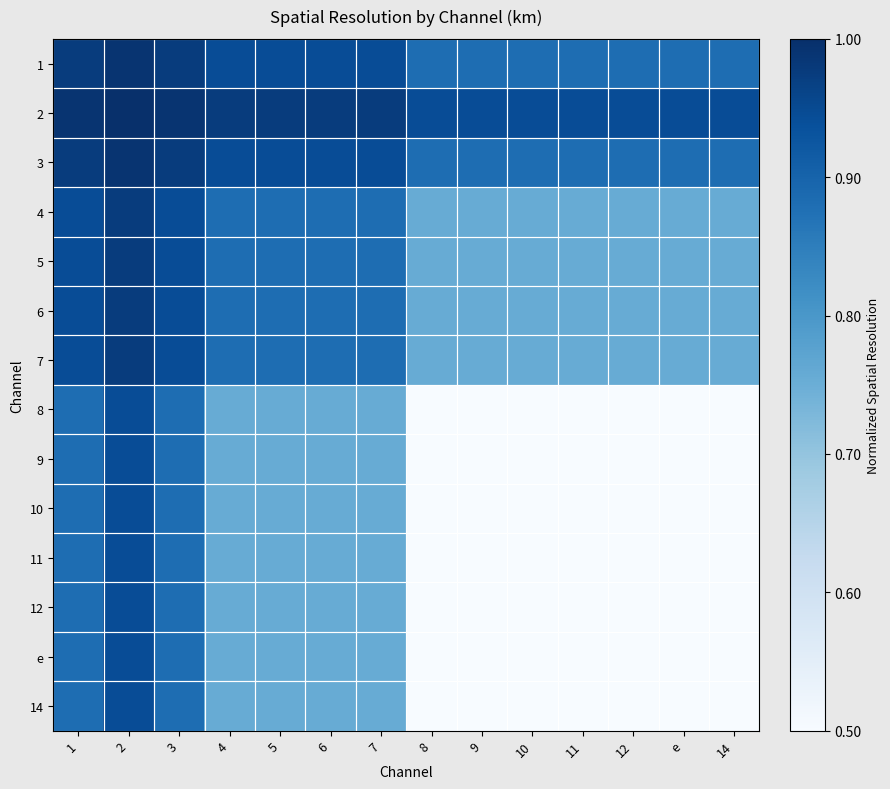

Reading right to left, transcribe all the data shown in this chart.

1: 14=0.9	e=0.9	12=0.9	11=0.9	10=0.9	9=0.9	8=0.9	7=0.9	6=0.9	5=0.9	4=0.9	3=1.0	2=1.0	1=1.0
2: 14=0.9	e=0.9	12=0.9	11=0.9	10=0.9	9=0.9	8=0.9	7=1.0	6=1.0	5=1.0	4=1.0	3=1.0	2=1.0	1=1.0
3: 14=0.9	e=0.9	12=0.9	11=0.9	10=0.9	9=0.9	8=0.9	7=0.9	6=0.9	5=0.9	4=0.9	3=1.0	2=1.0	1=1.0
4: 14=0.8	e=0.8	12=0.8	11=0.8	10=0.8	9=0.8	8=0.8	7=0.9	6=0.9	5=0.9	4=0.9	3=0.9	2=1.0	1=0.9
5: 14=0.8	e=0.8	12=0.8	11=0.8	10=0.8	9=0.8	8=0.8	7=0.9	6=0.9	5=0.9	4=0.9	3=0.9	2=1.0	1=0.9
6: 14=0.8	e=0.8	12=0.8	11=0.8	10=0.8	9=0.8	8=0.8	7=0.9	6=0.9	5=0.9	4=0.9	3=0.9	2=1.0	1=0.9
7: 14=0.8	e=0.8	12=0.8	11=0.8	10=0.8	9=0.8	8=0.8	7=0.9	6=0.9	5=0.9	4=0.9	3=0.9	2=1.0	1=0.9
8: 14=0.5	e=0.5	12=0.5	11=0.5	10=0.5	9=0.5	8=0.5	7=0.8	6=0.8	5=0.8	4=0.8	3=0.9	2=0.9	1=0.9
9: 14=0.5	e=0.5	12=0.5	11=0.5	10=0.5	9=0.5	8=0.5	7=0.8	6=0.8	5=0.8	4=0.8	3=0.9	2=0.9	1=0.9
10: 14=0.5	e=0.5	12=0.5	11=0.5	10=0.5	9=0.5	8=0.5	7=0.8	6=0.8	5=0.8	4=0.8	3=0.9	2=0.9	1=0.9
11: 14=0.5	e=0.5	12=0.5	11=0.5	10=0.5	9=0.5	8=0.5	7=0.8	6=0.8	5=0.8	4=0.8	3=0.9	2=0.9	1=0.9
12: 14=0.5	e=0.5	12=0.5	11=0.5	10=0.5	9=0.5	8=0.5	7=0.8	6=0.8	5=0.8	4=0.8	3=0.9	2=0.9	1=0.9
e: 14=0.5	e=0.5	12=0.5	11=0.5	10=0.5	9=0.5	8=0.5	7=0.8	6=0.8	5=0.8	4=0.8	3=0.9	2=0.9	1=0.9
14: 14=0.5	e=0.5	12=0.5	11=0.5	10=0.5	9=0.5	8=0.5	7=0.8	6=0.8	5=0.8	4=0.8	3=0.9	2=0.9	1=0.9